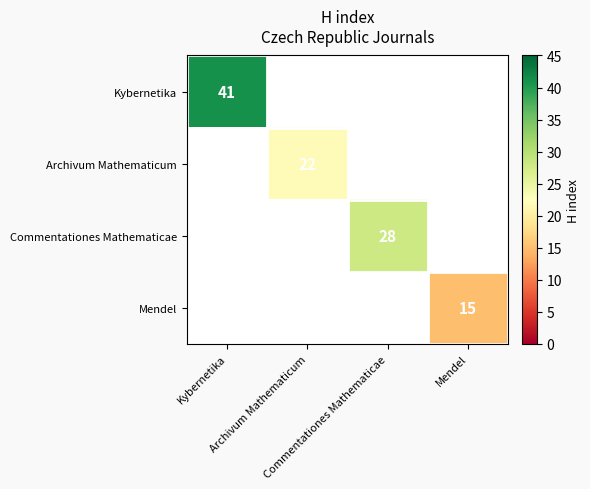

At which label does Commentationes Mathematicae reach its peak?

Commentationes Mathematicae